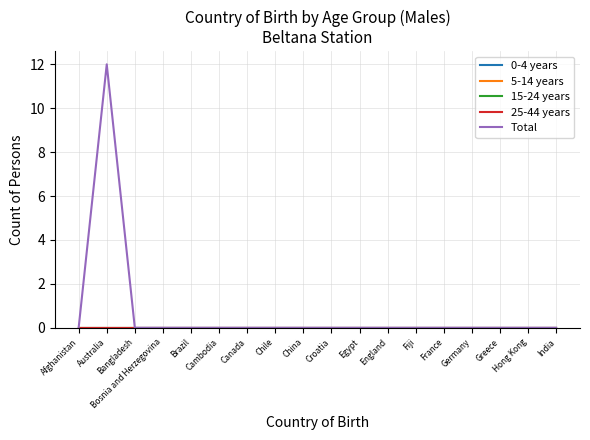

Does the chart display data point markers on the line(s)?

No